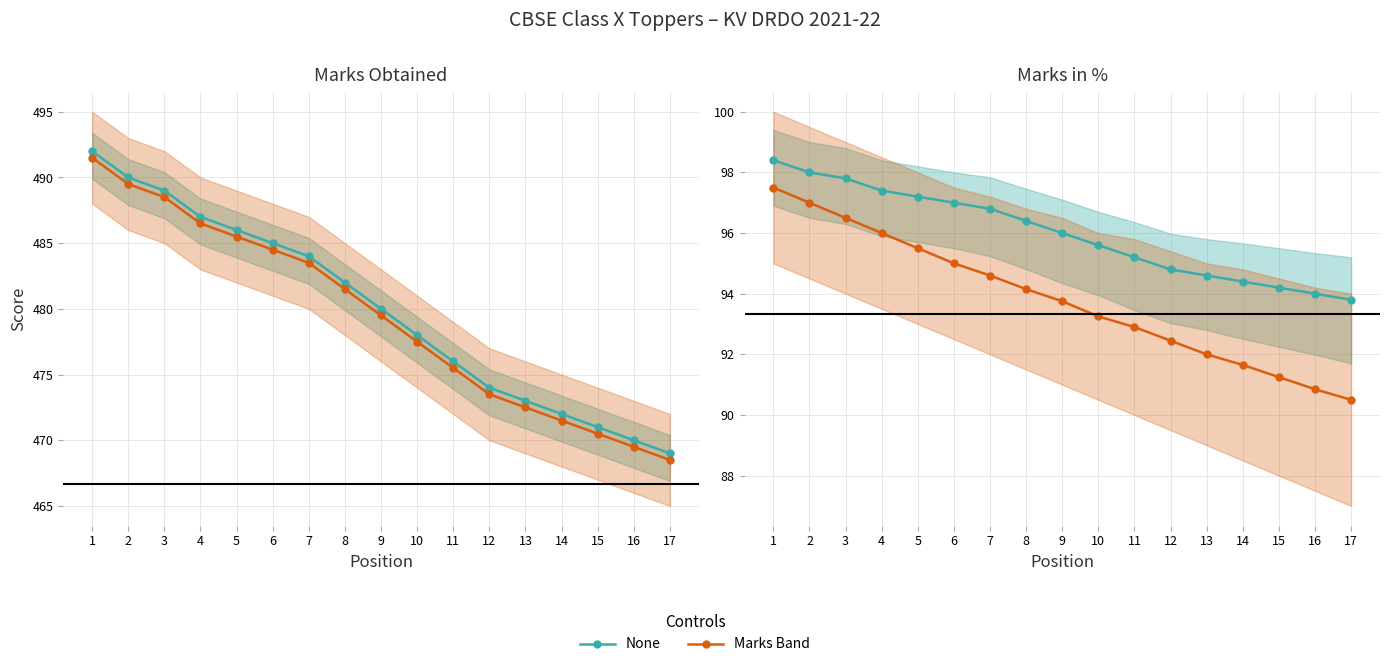

True or false: Pesticides and Unemployment and None intersect in this chart.

False